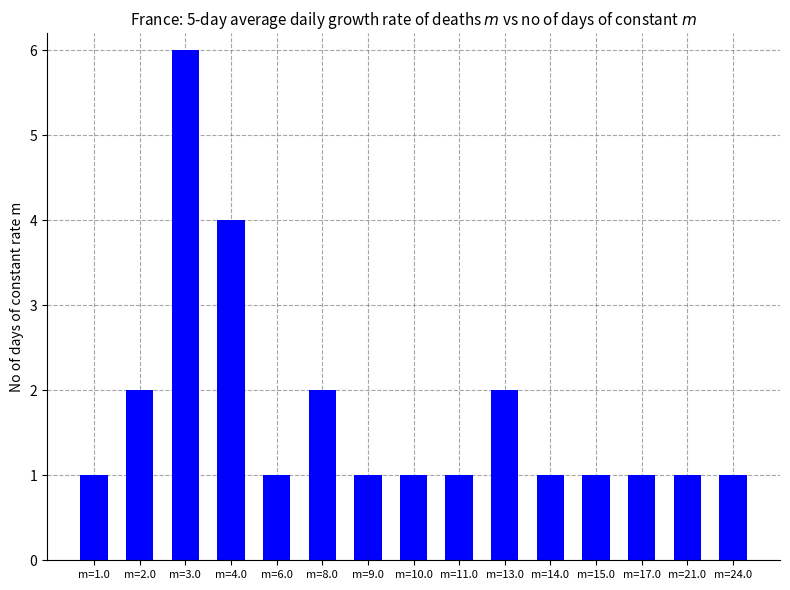

Read the value at m=14.0.

1